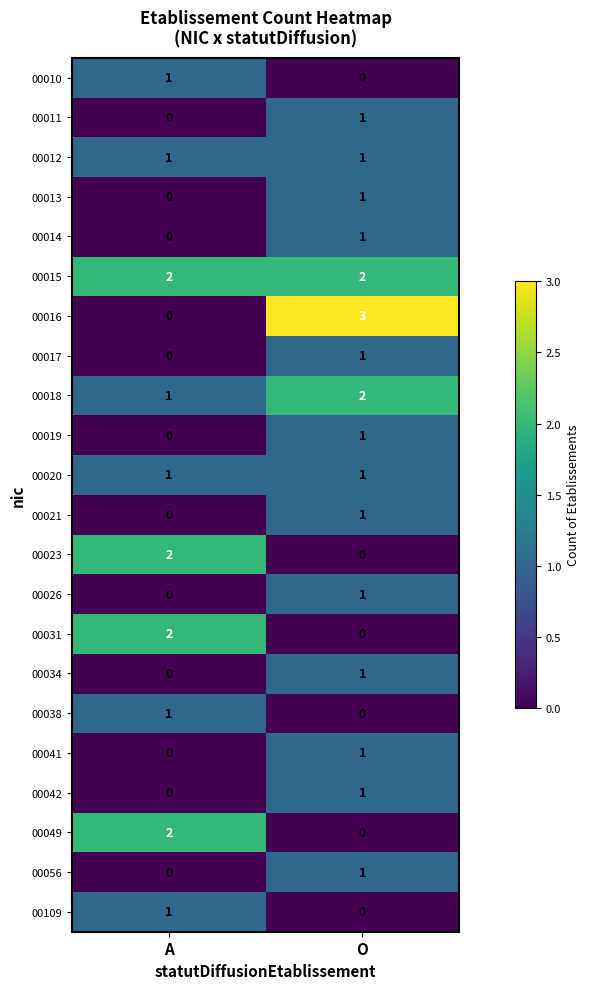

List the labels in order of 00034 value, smallest first.

A, O